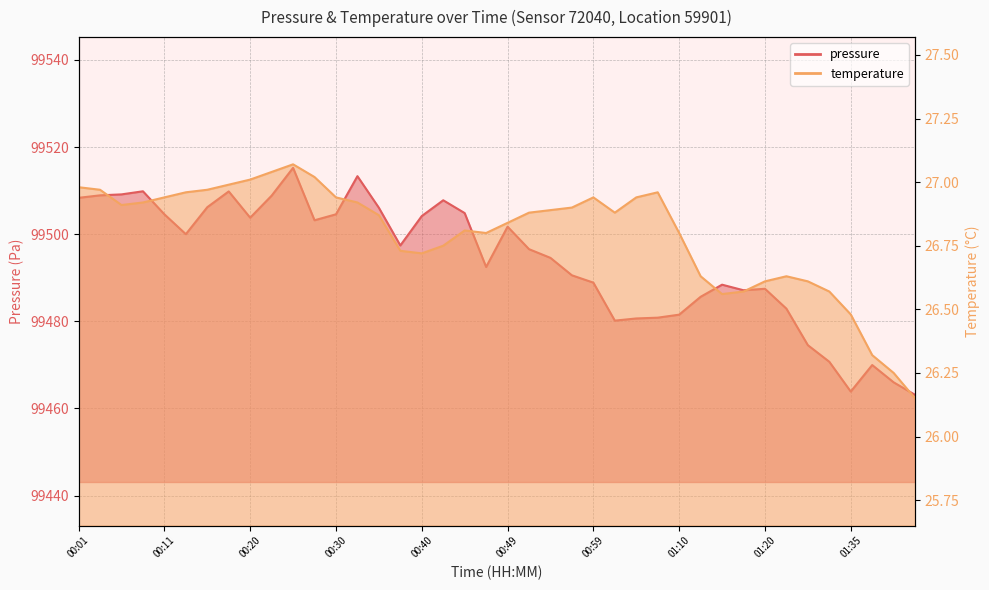

What is the approximate value of temperature at 01:20?

26.6